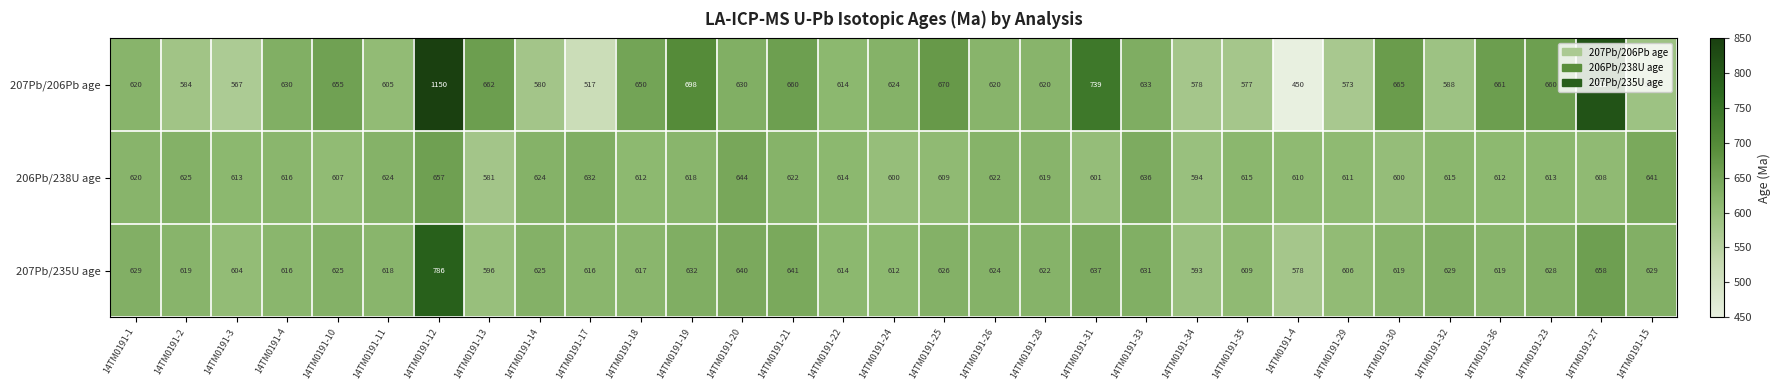

At which category is the sum across all series the highest?

14TM0191-12